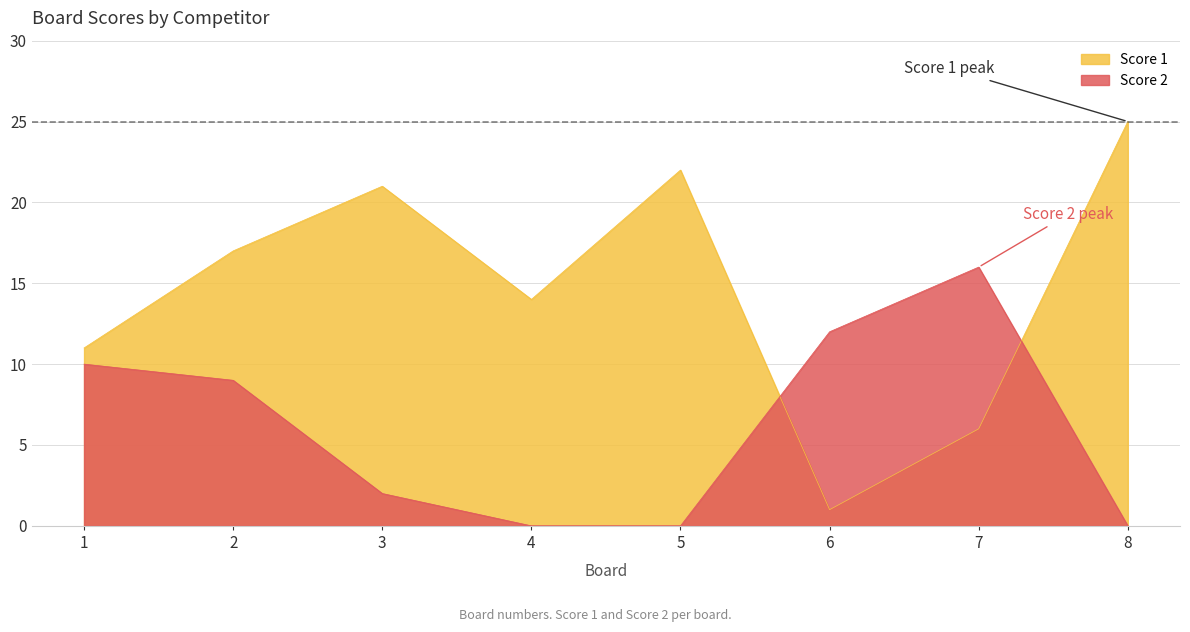

What is the spread (max minus min) of values at 4?

14